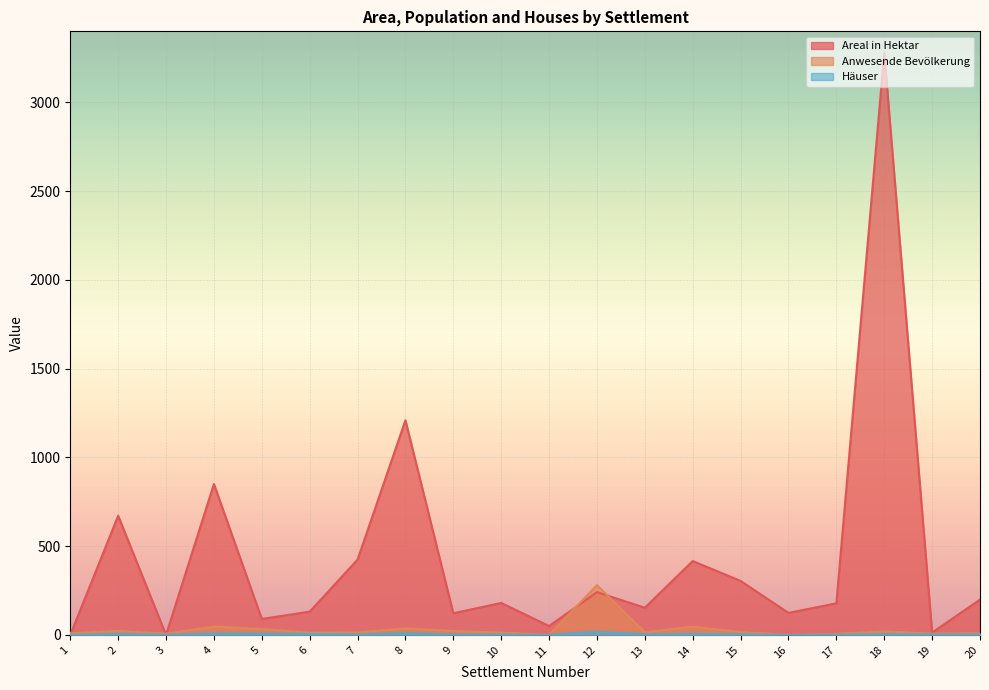

How many values in the Häuser series are below 3?

10